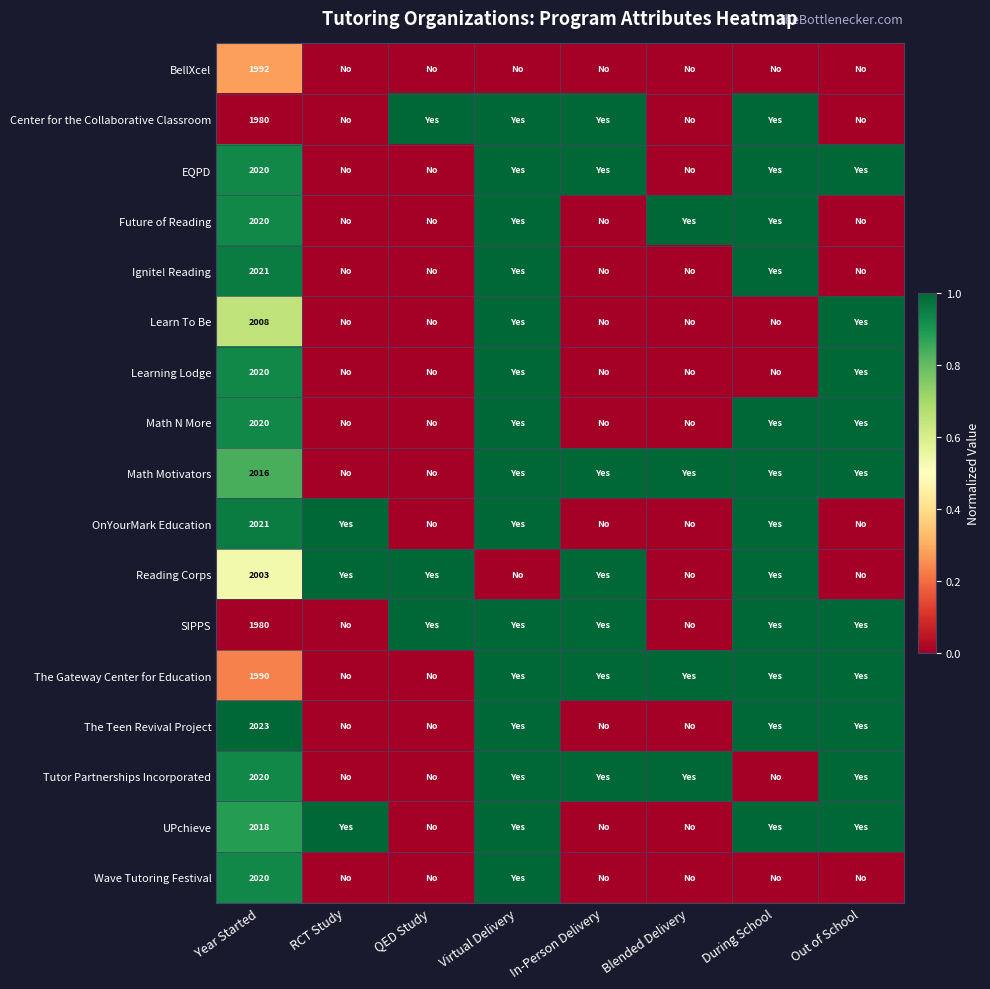

The value of The Teen Revival Project at Year Started is 1214. True or false?

False